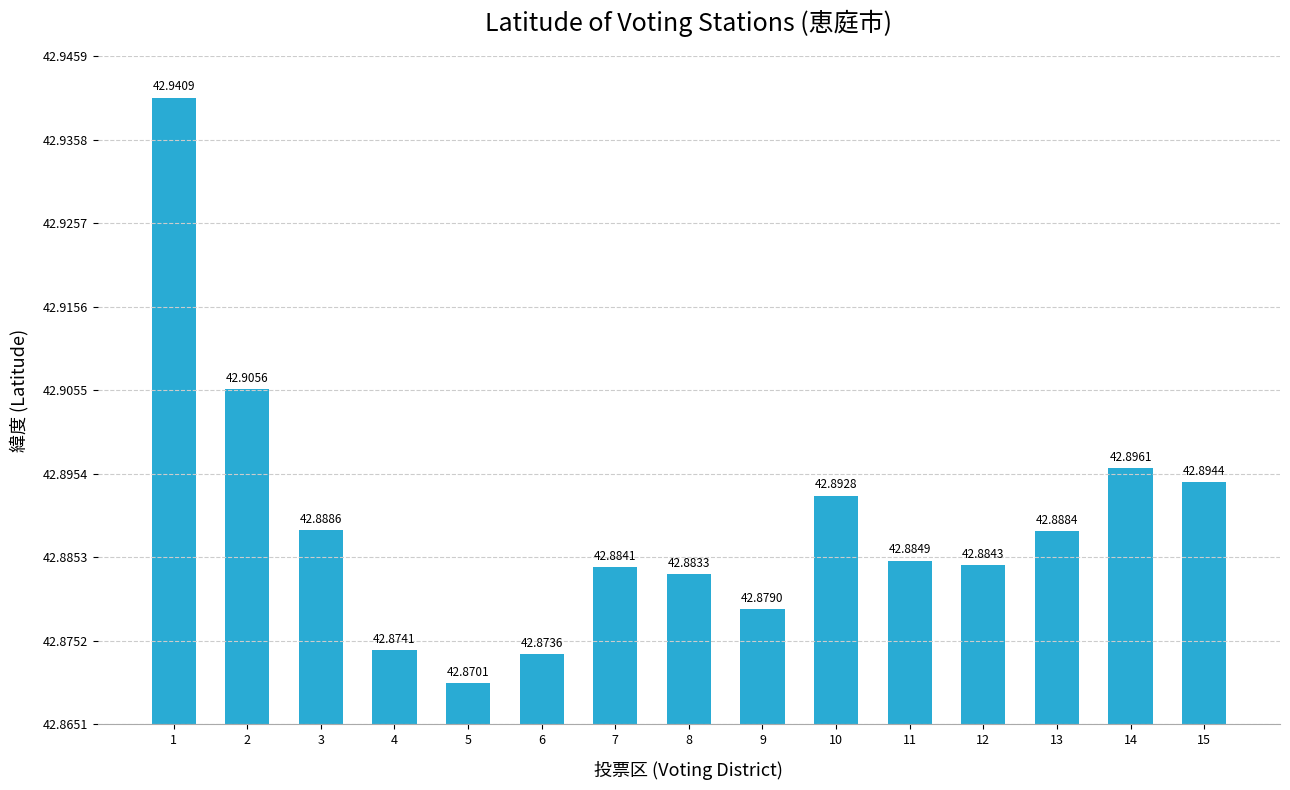

Does the chart contain stacked bars?

No